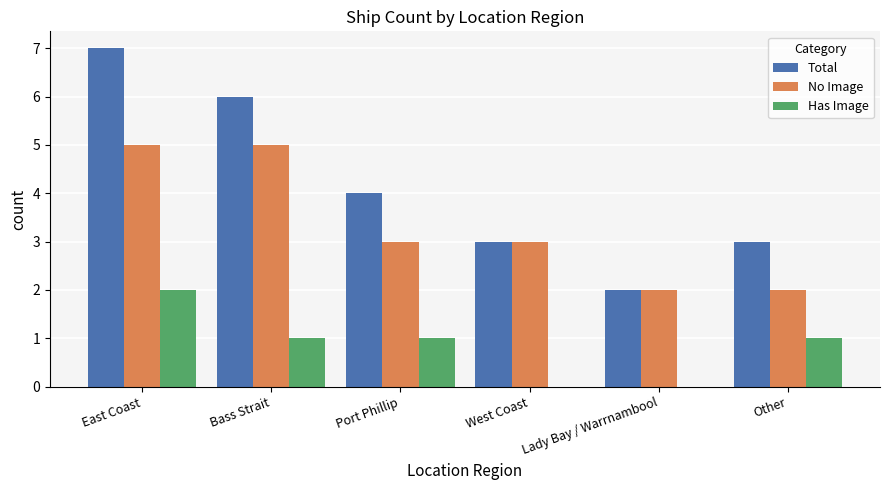

Where is Total nearest to the value 4?

Port Phillip